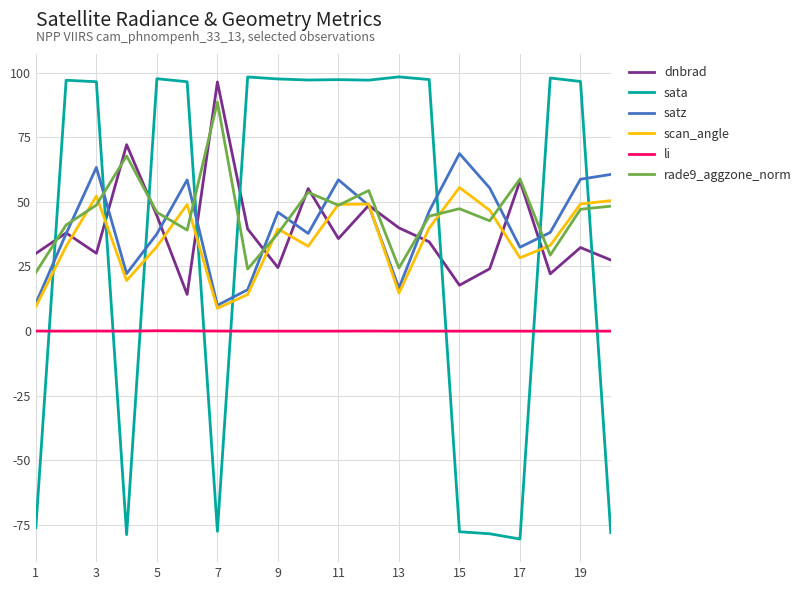

What is the difference between the maximum and minimum values in the sata series?

178.7